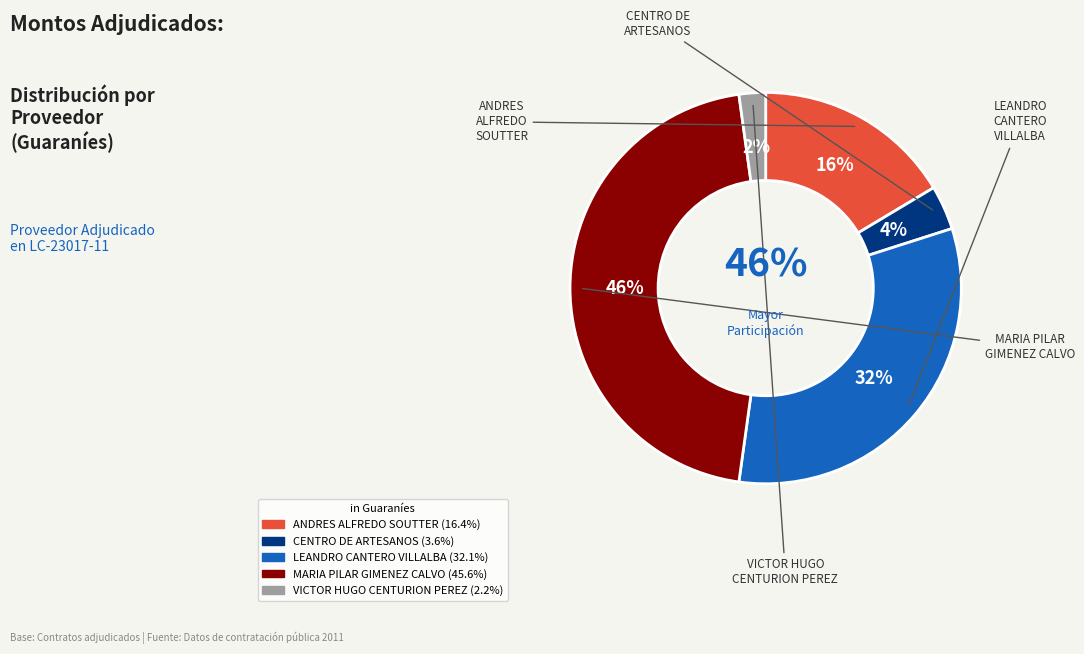

How many slices are in this pie chart?

5